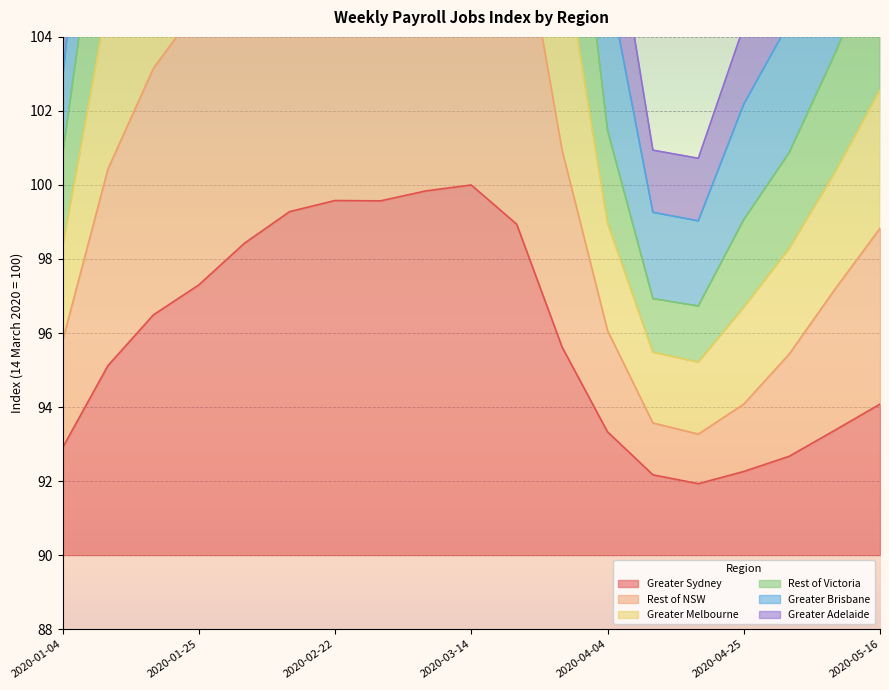

True or false: Greater Brisbane and Greater Melbourne intersect in this chart.

False